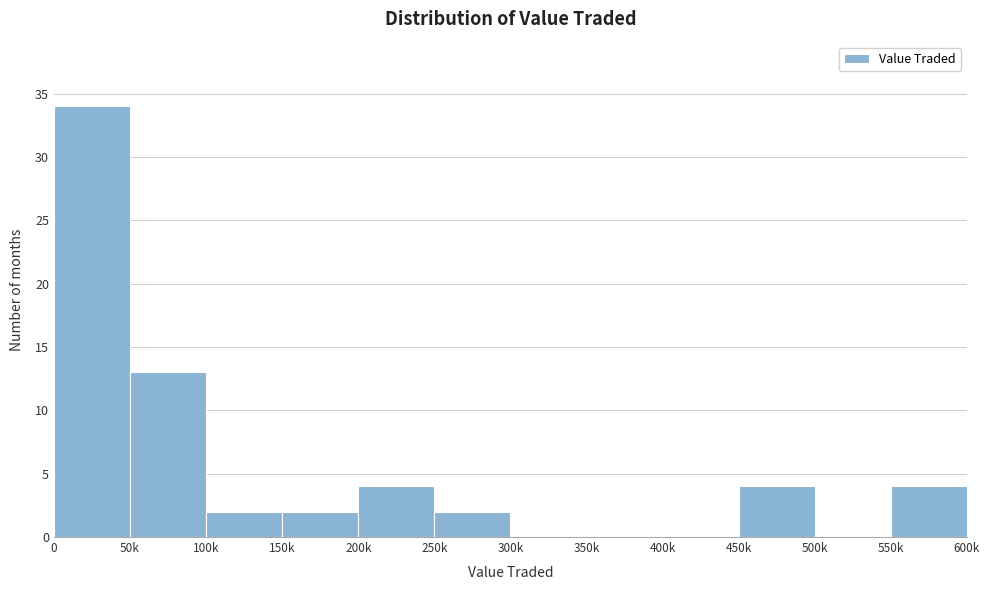

Reading left to right, what are all the values shown in this chart?

0=34	50k=13	100k=2	150k=2	200k=4	250k=2	300k=0	350k=0	400k=0	450k=4	500k=0	550k=4